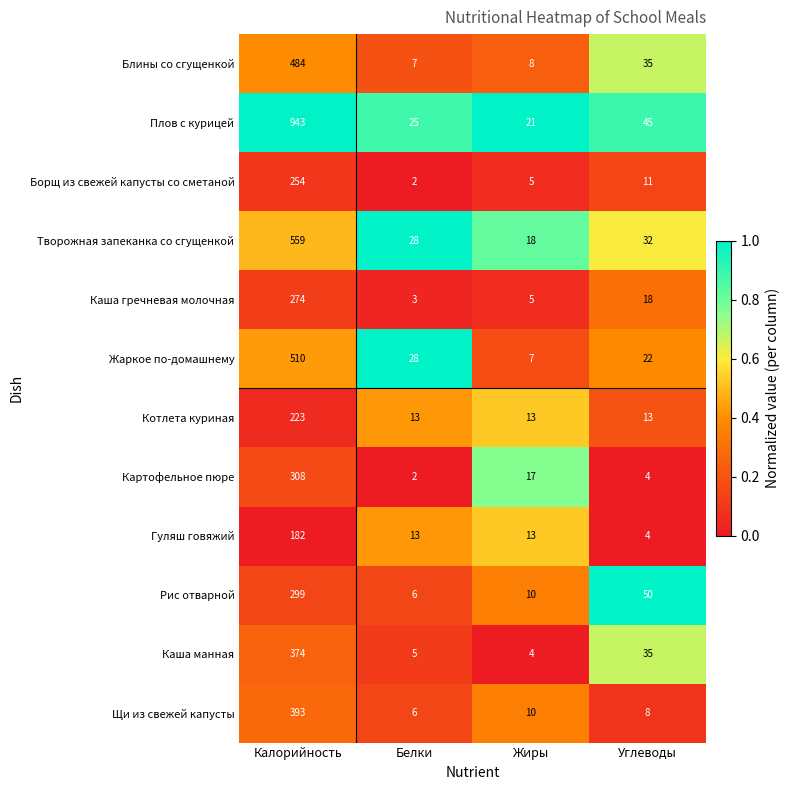

Is it true that Каша гречневая молочная equals 18 at Углеводы?

True